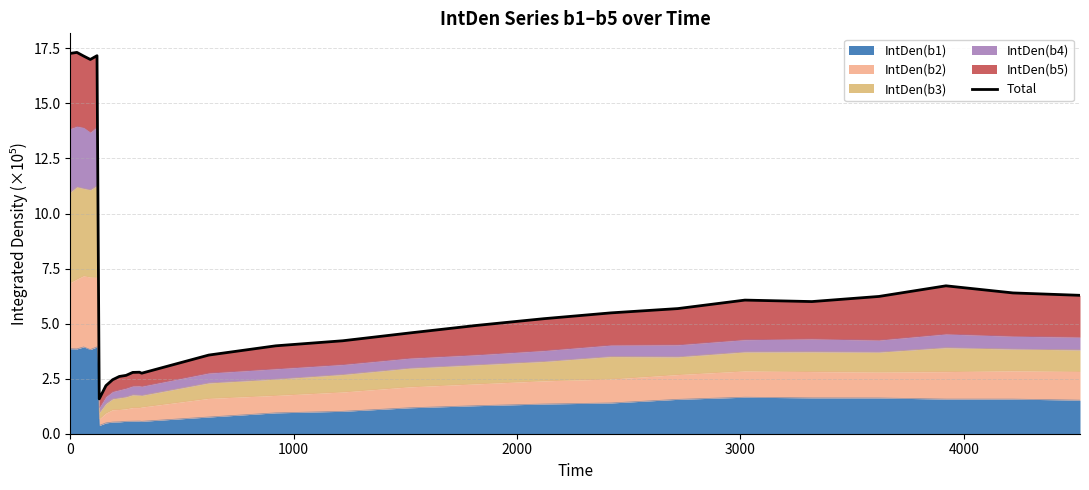

What is the maximum value for IntDen(b1)?

3.9